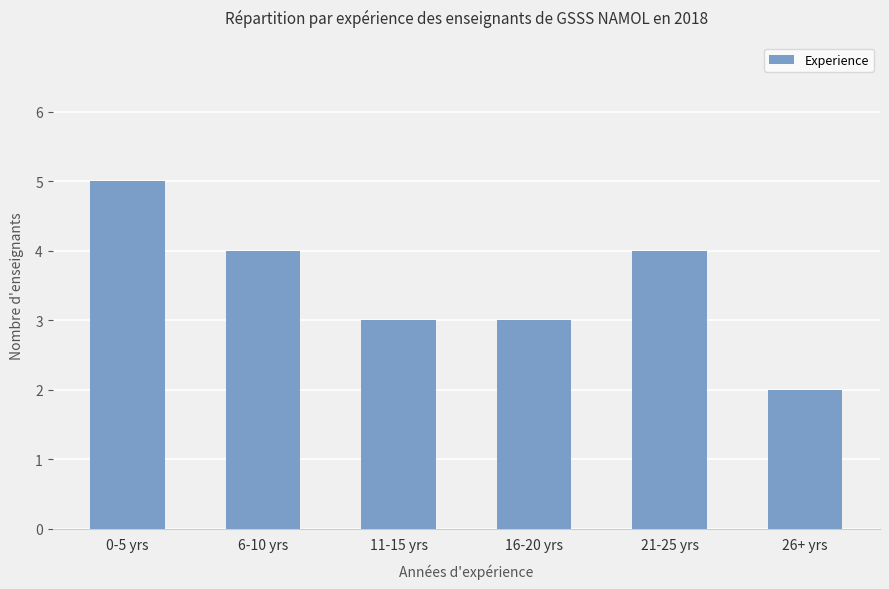

Which label corresponds to the largest value in the chart?

0-5 yrs